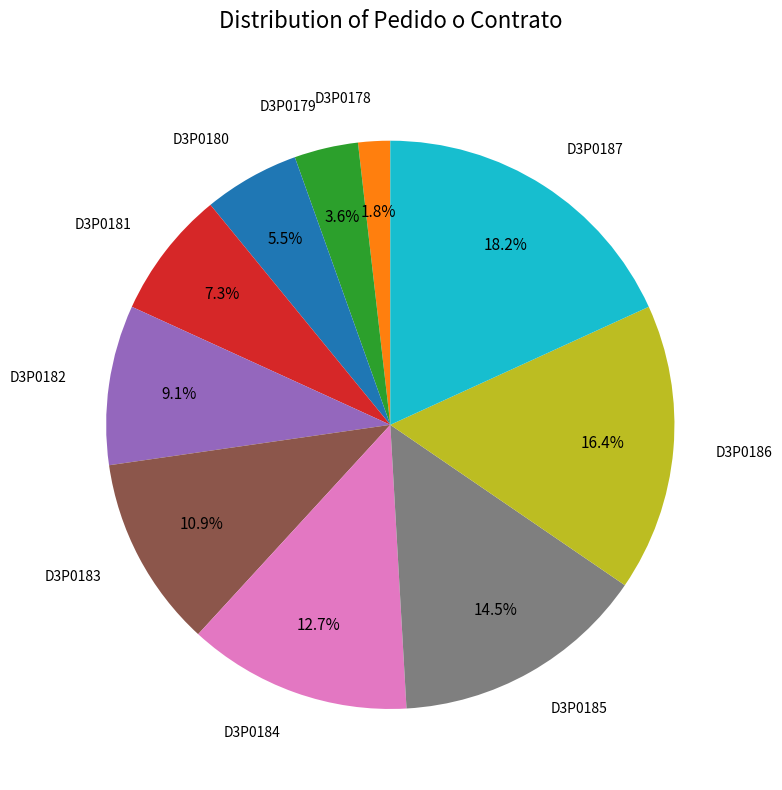

Is there any slice that represents more than half of the pie?

No